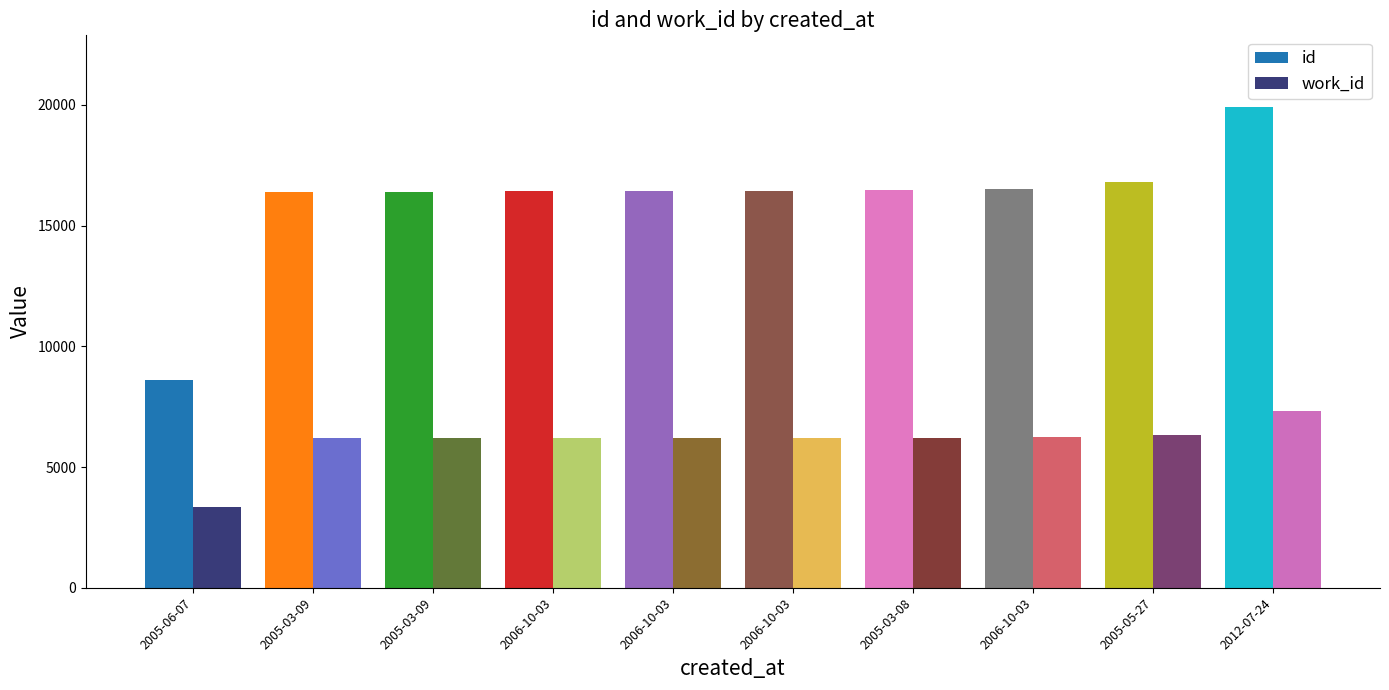

What are all the series names shown in the legend?

id, work_id